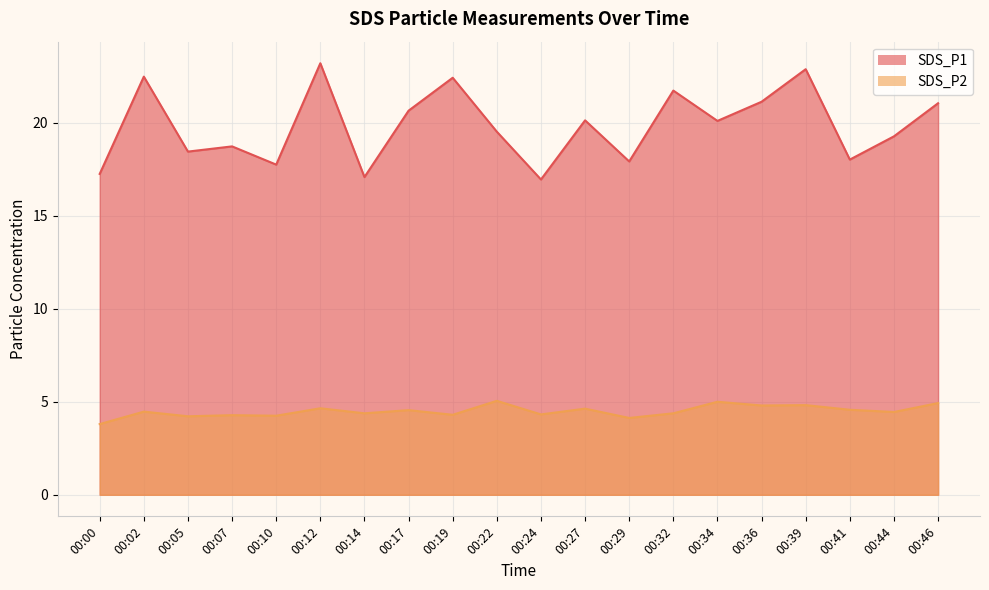

What is the value of the SDS_P1 point at the 1st from the left?

17.2